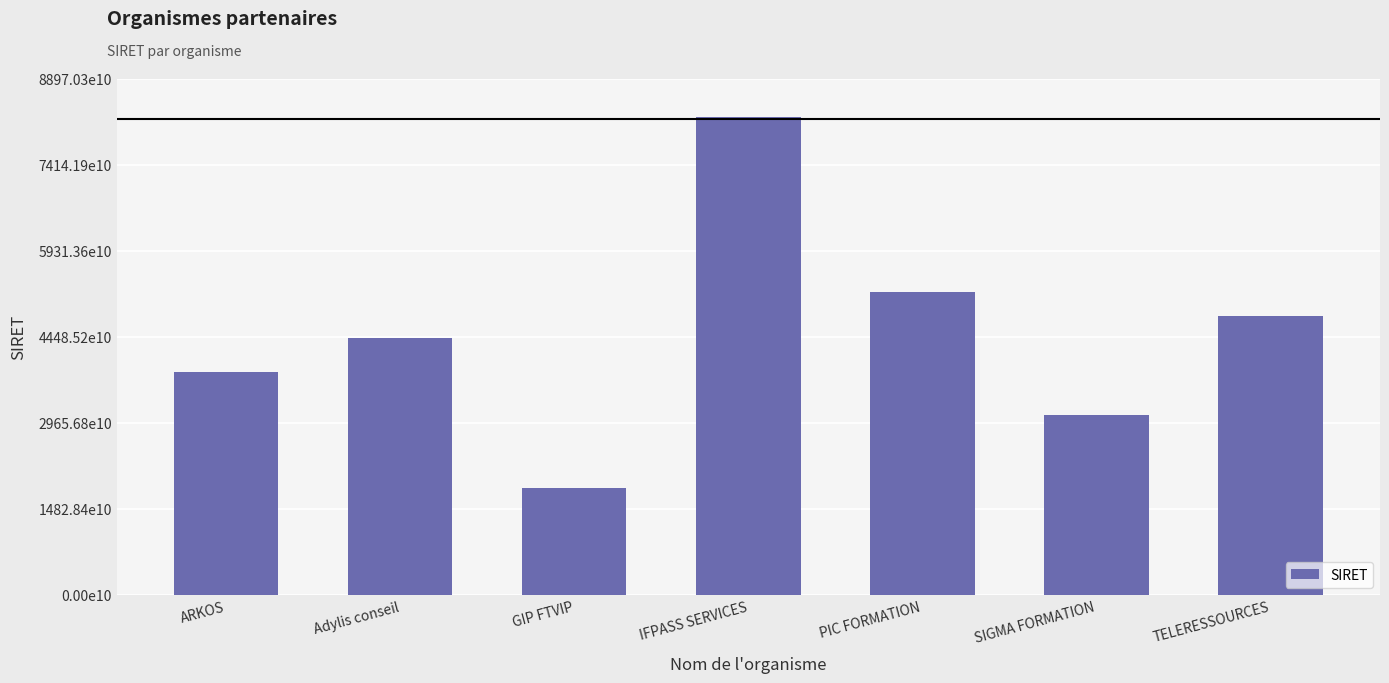

How many values are below 44302519200040?

3